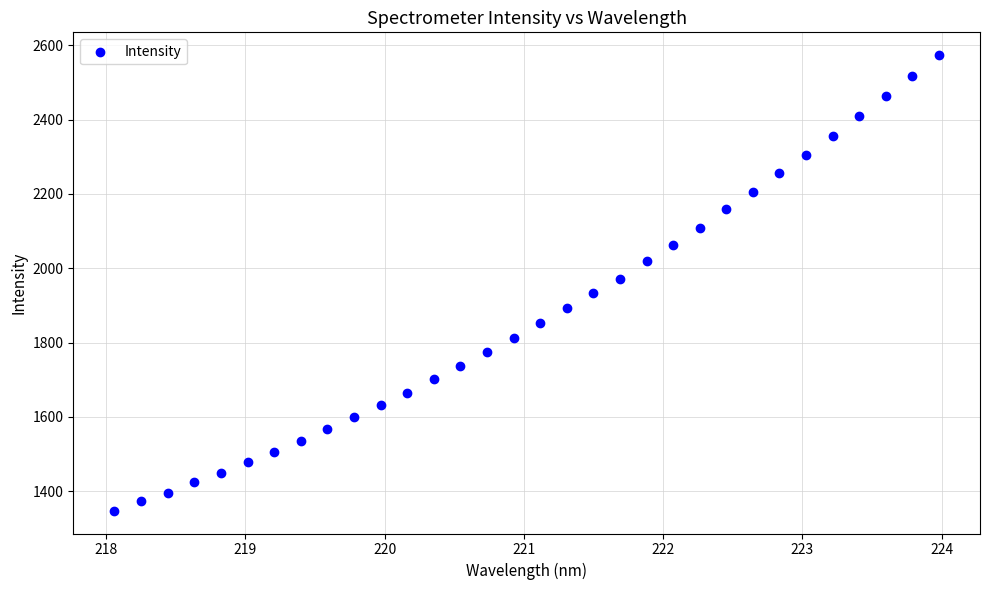

What is the range of Y values (max minus min)?

1225.5